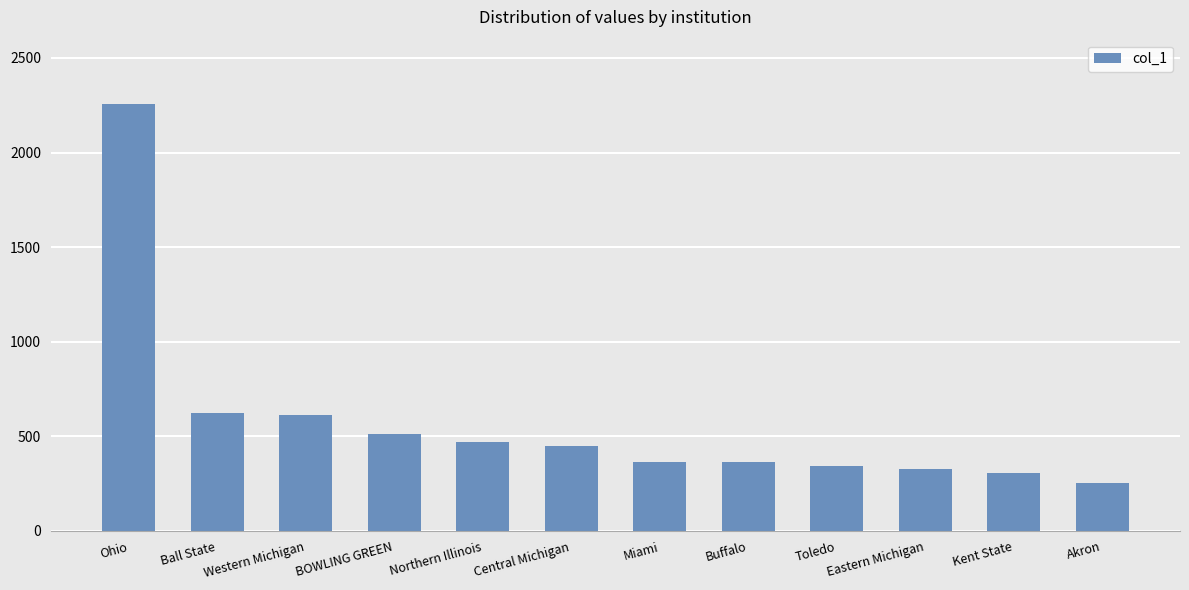

What is the difference between the values at BOWLING GREEN and Eastern Michigan?

182